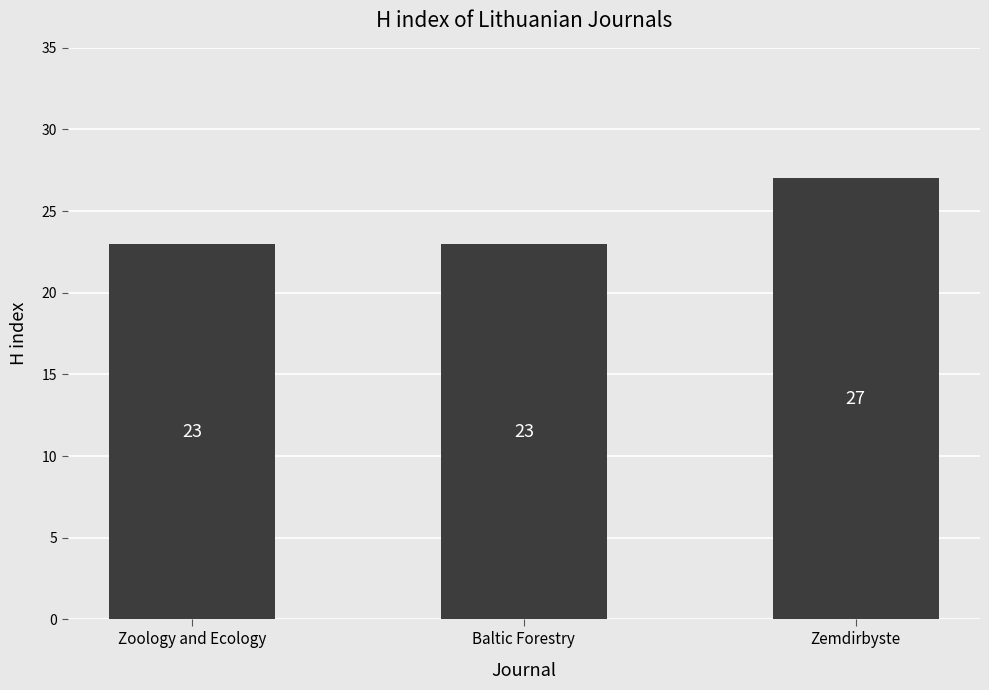

Read the value at Zoology and Ecology.

23